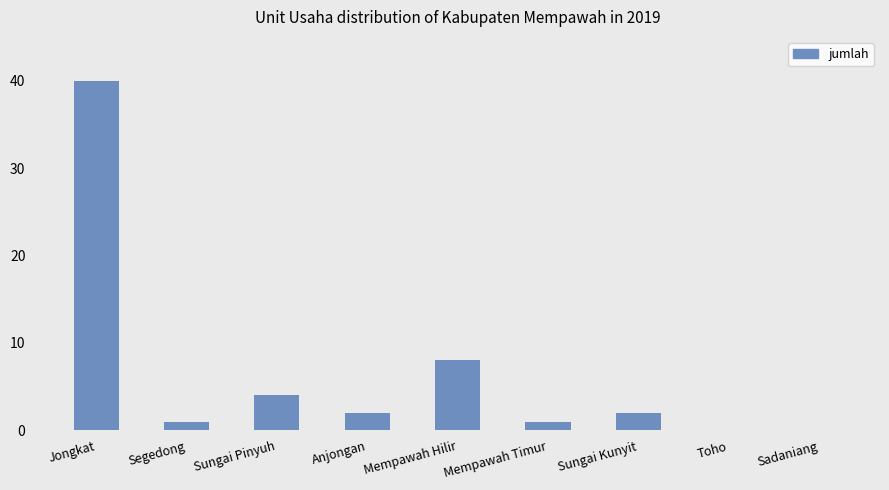

Reading left to right, transcribe all the data shown in this chart.

Jongkat=40	Segedong=1	Sungai Pinyuh=4	Anjongan=2	Mempawah Hilir=8	Mempawah Timur=1	Sungai Kunyit=2	Toho=0	Sadaniang=0